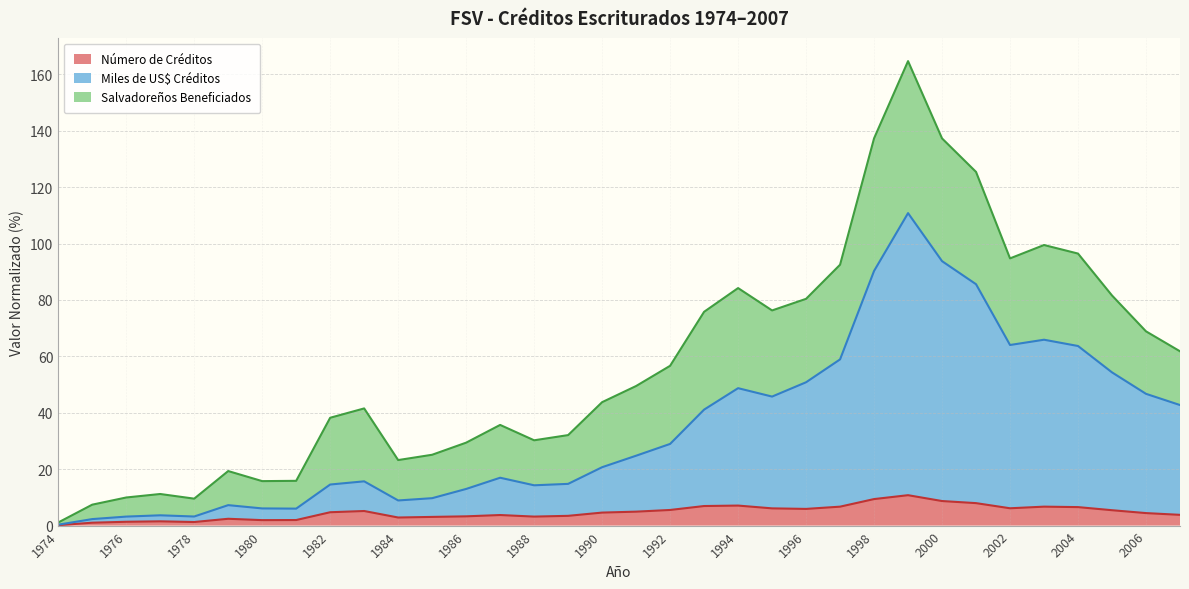

What is the maximum value for Número de Créditos?

10.8